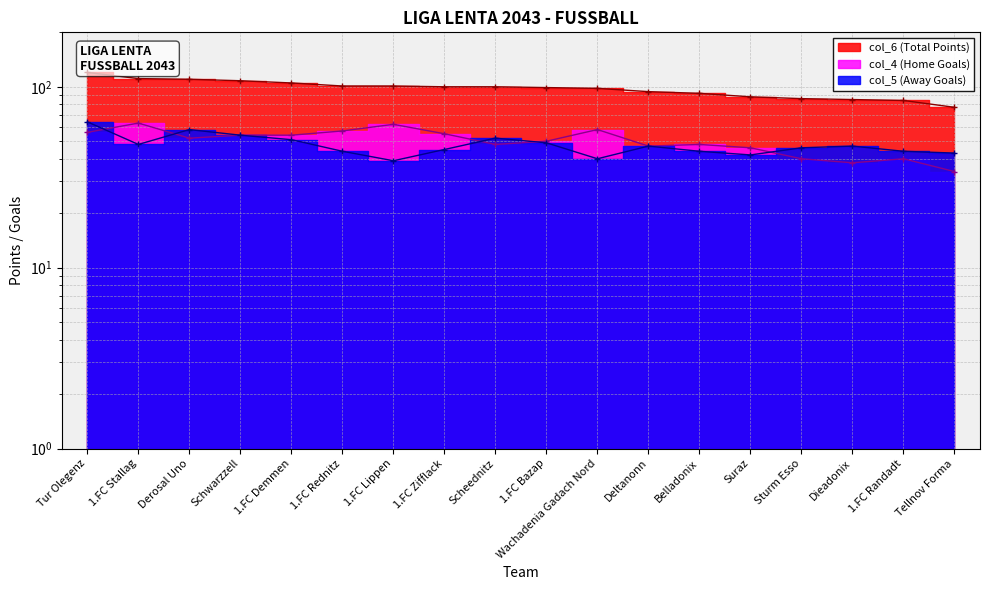

How many data points does each series have?

18